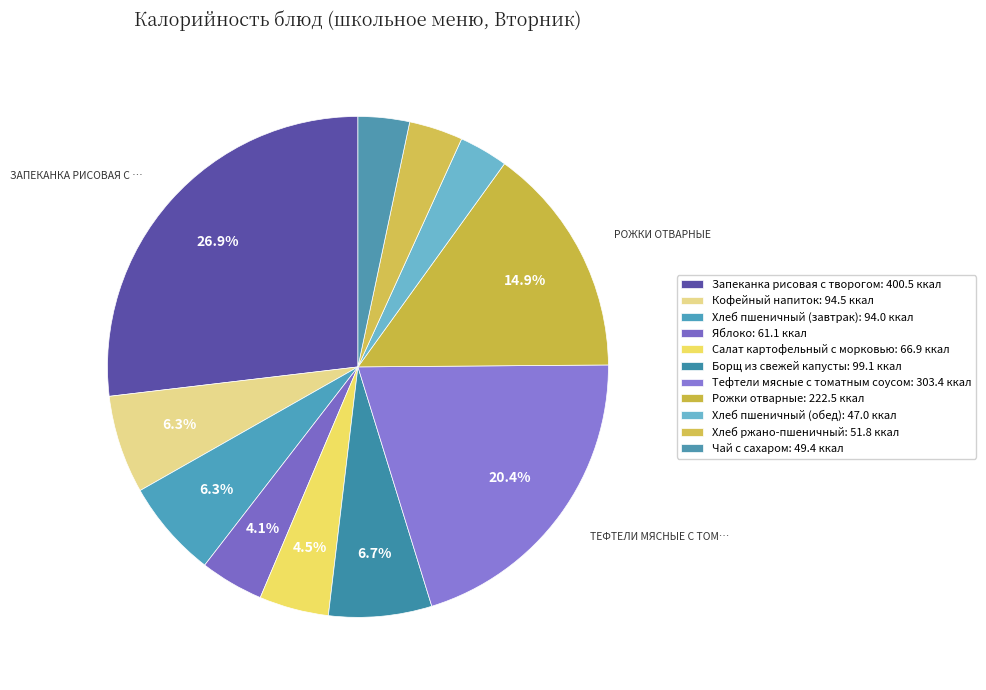

How many slices are in this pie chart?

11